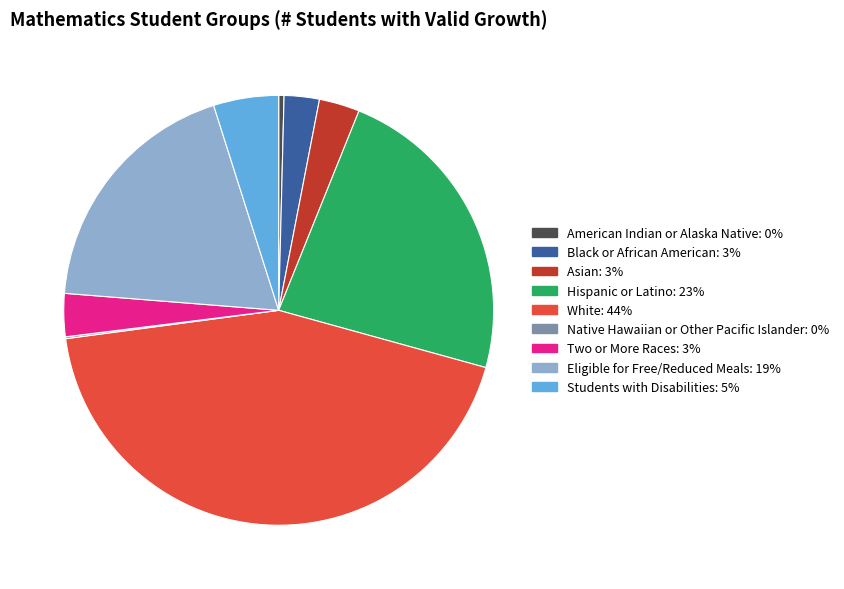

What is the largest slice in the pie chart?

White